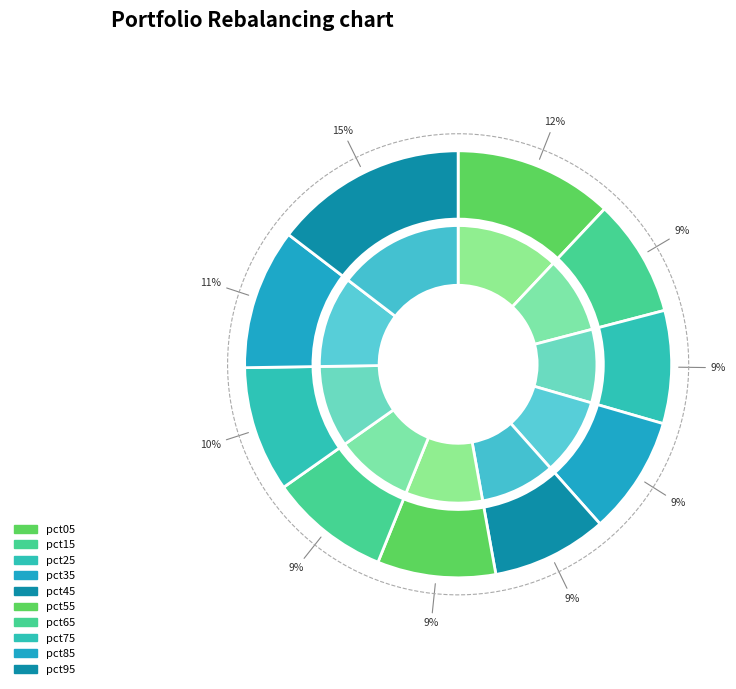

To the nearest percent, what is the difference between the pct95 and pct75 slice percentages?

5%